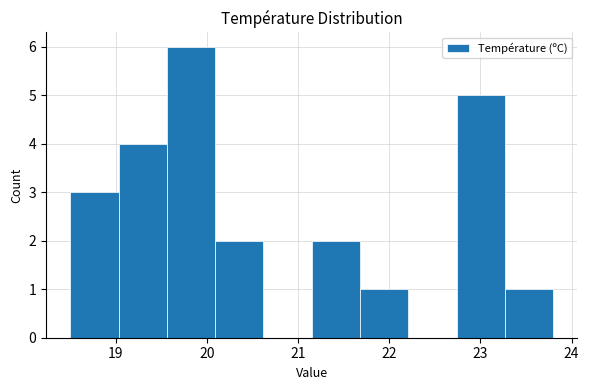

Reading left to right, list every bar in this chart as the range it spans on the x-axis followed by its height. Neither the bar edges nor the heights are printed on the chart, so give them approximately, as read against the axes.

18.50 to 19.03: 3
19.03 to 19.56: 4
19.56 to 20.09: 6
20.09 to 20.62: 2
20.62 to 21.15: 0
21.15 to 21.68: 2
21.68 to 22.21: 1
22.21 to 22.74: 0
22.74 to 23.27: 5
23.27 to 23.80: 1